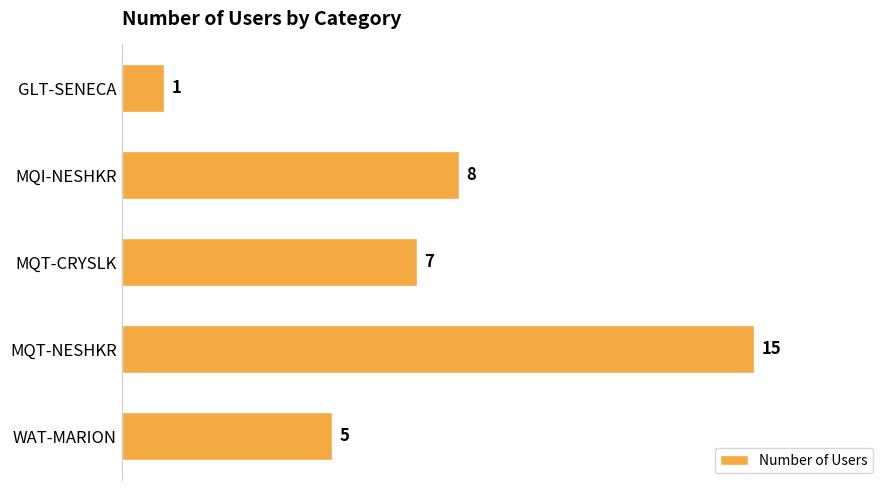

The value at MQT-CRYSLK is 7. True or false?

True